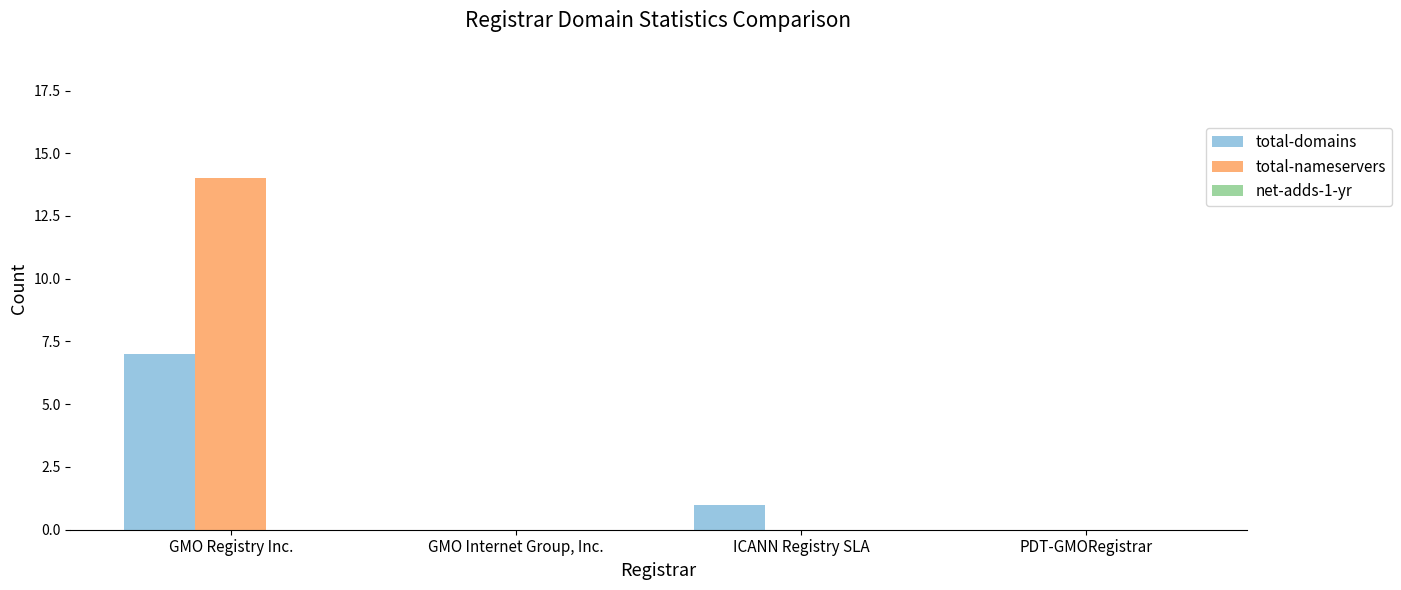

What is the approximate value of total-nameservers at GMO Registry Inc., to the nearest 10?

10